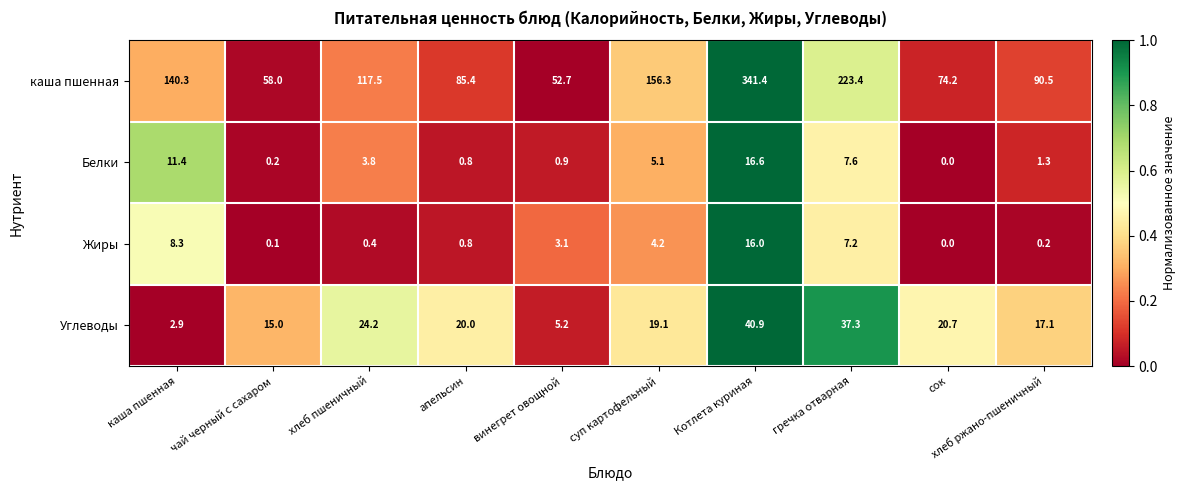

List the series in order of their peak value, lowest first.

Жиры, Белки, Углеводы, каша пшенная